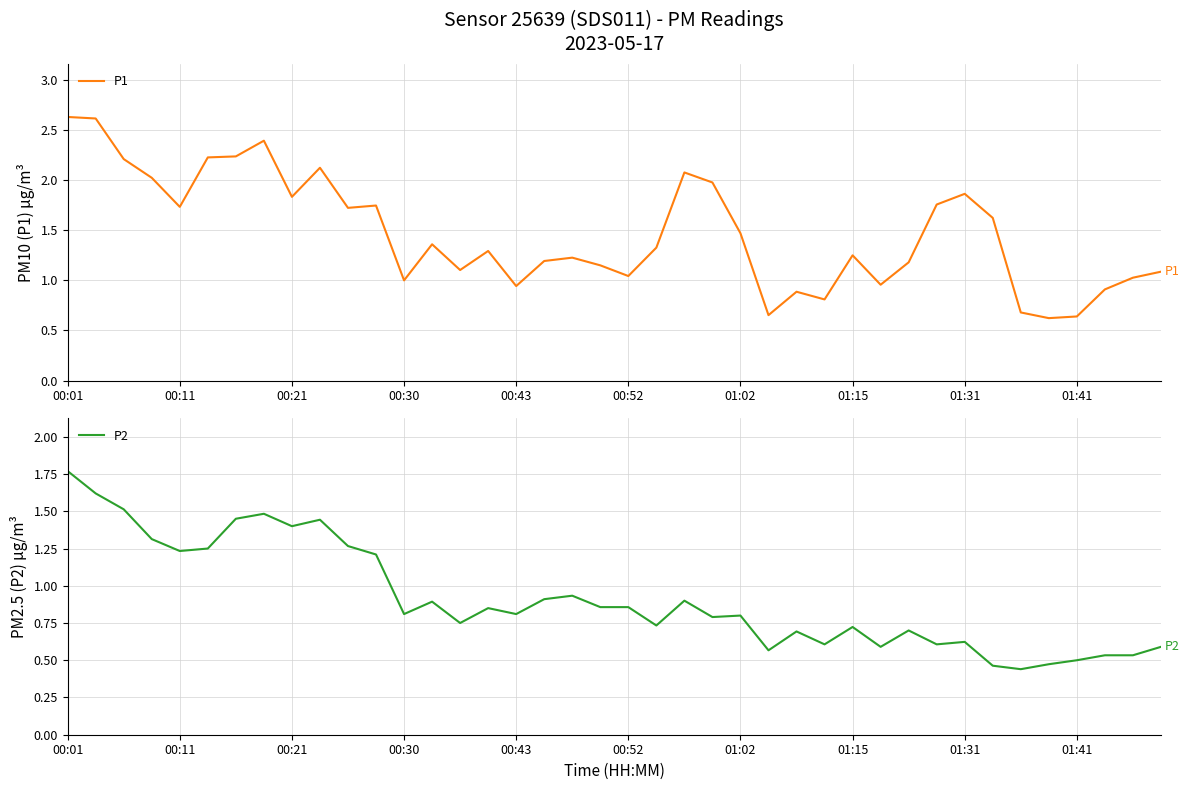

At how many categories does at least one series exceed 1?

30